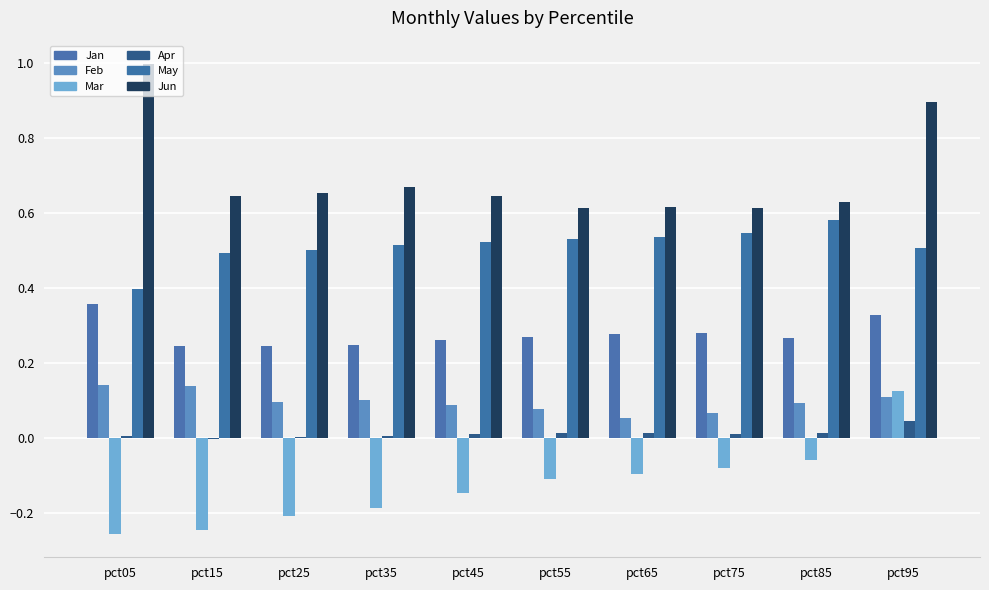

What is the value of the Mar bar at the 1st from the left?

-0.3